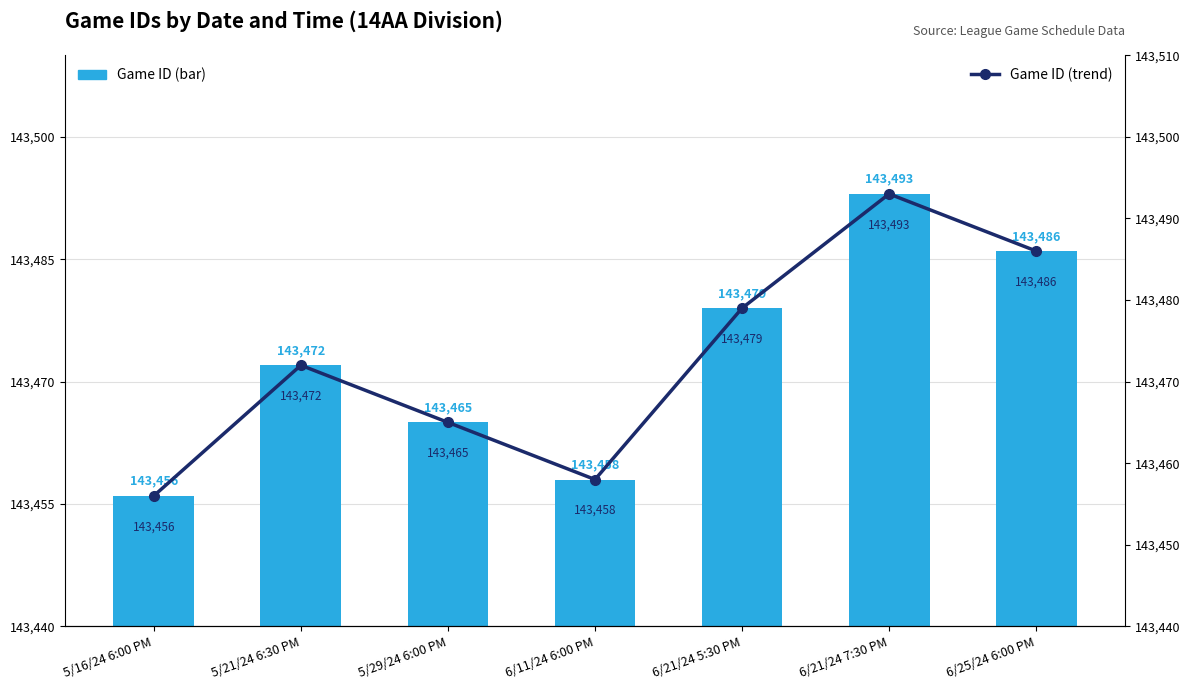

True or false: Game ID (bar) has a value of 143493 at 6/21/24 7:30 PM.

True